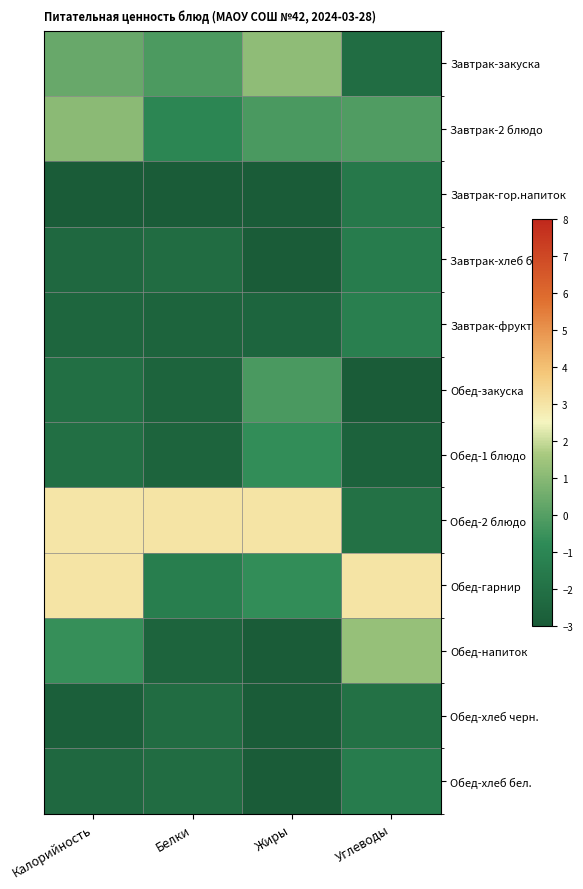

What is the minimum value shown in the chart?

-3.0